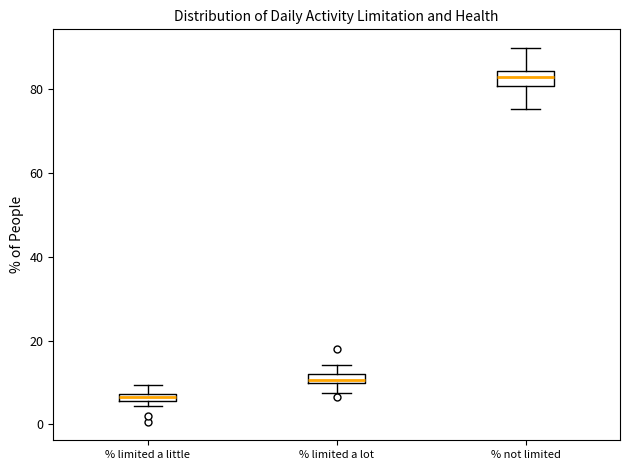

Which box has the highest median line?

% not limited